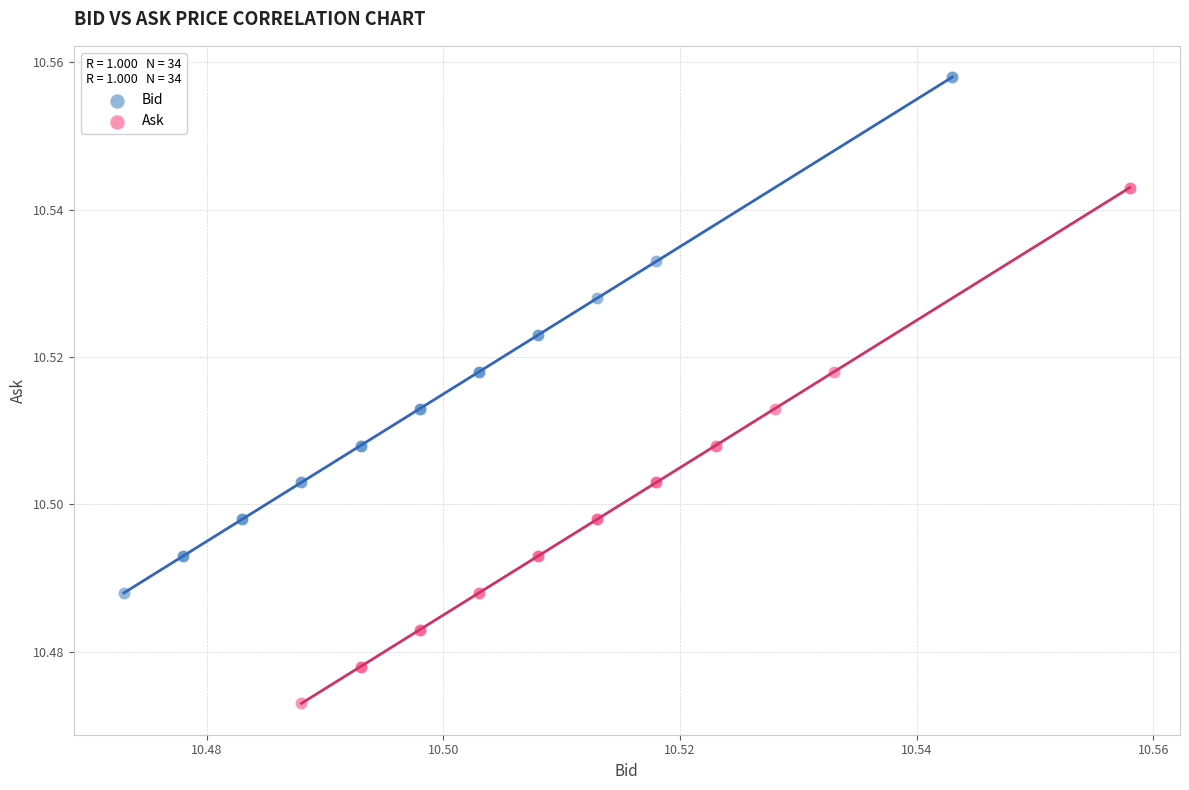

Which series reaches the maximum Y coordinate?

Bid